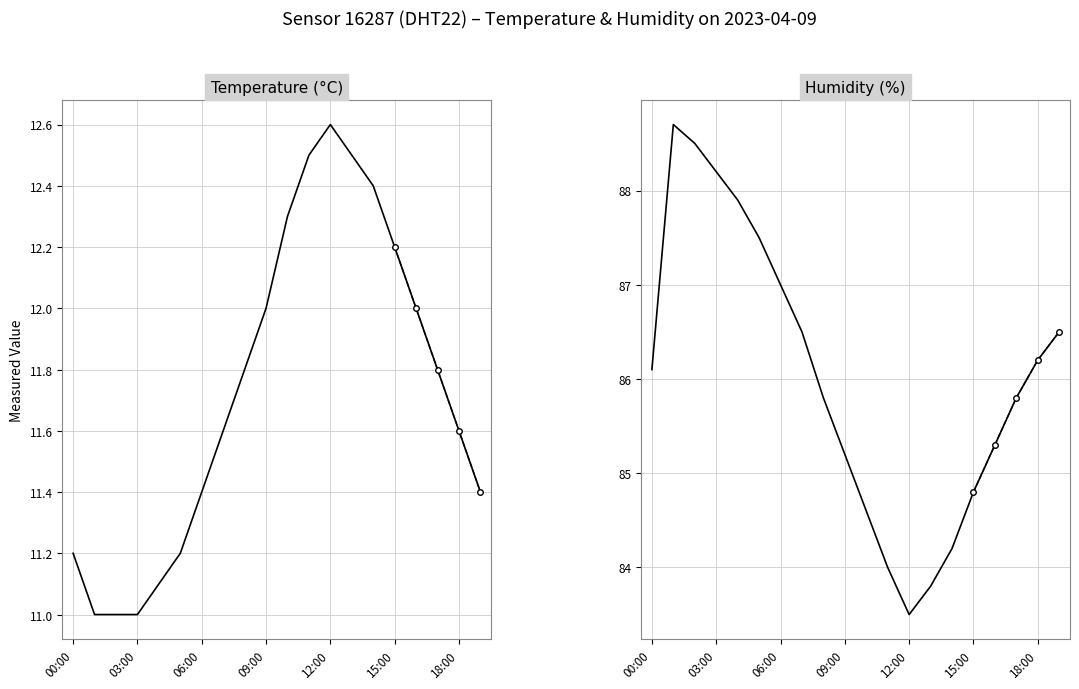

Rank the series at 16:00 from highest to lowest value.

humidity, temperature